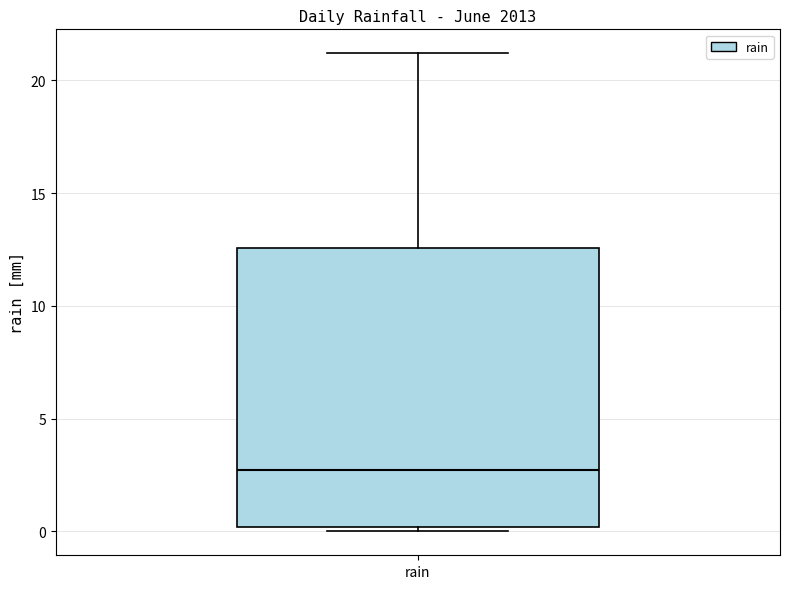

Where does the median line of the box for rain sit on the y-axis? The values are not printed on the chart, so give them approximately, as read against the axis.

2.5